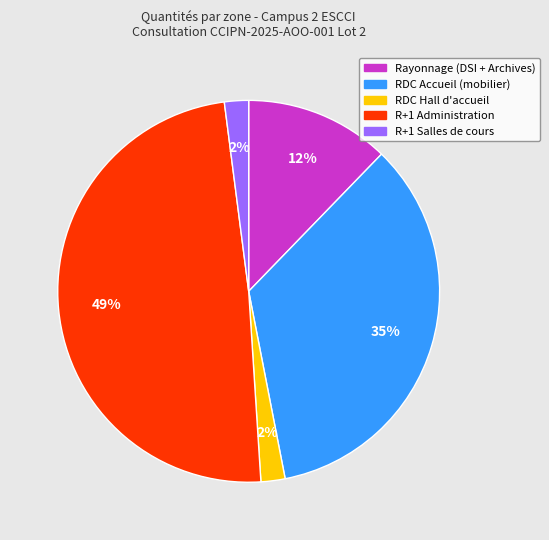

Is there any slice that represents more than half of the pie?

No